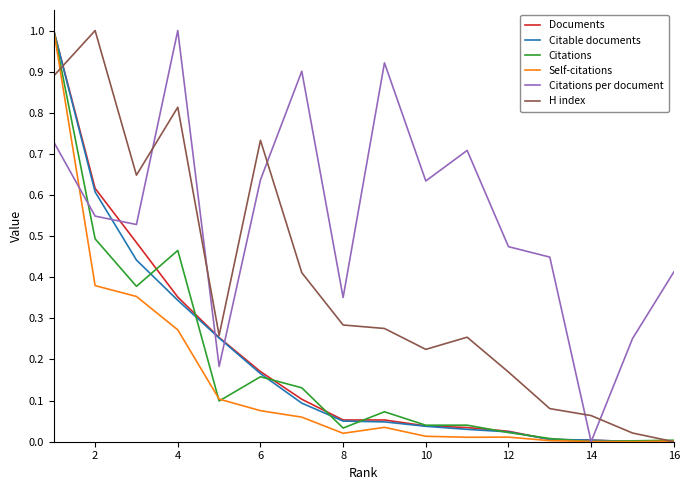

Which series has the largest total across all categories?

Citations per document